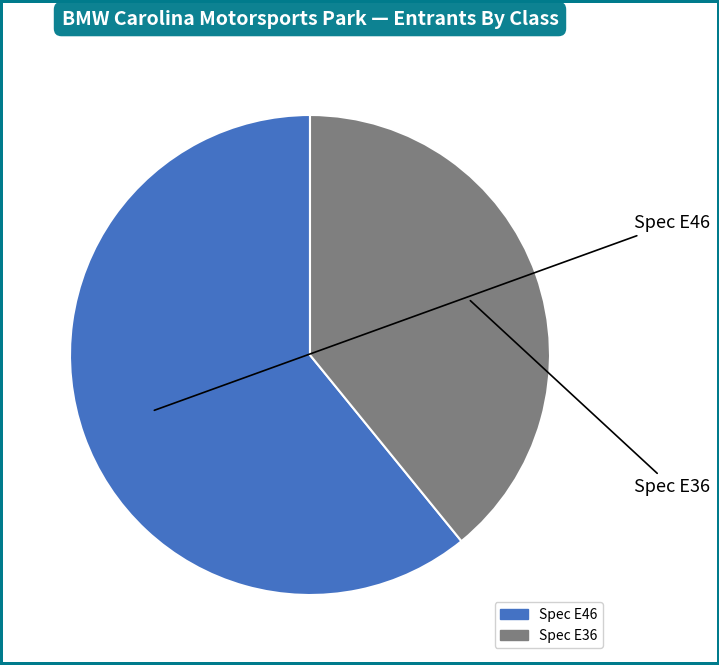

Between Spec E36 and Spec E46, which is larger?

Spec E46